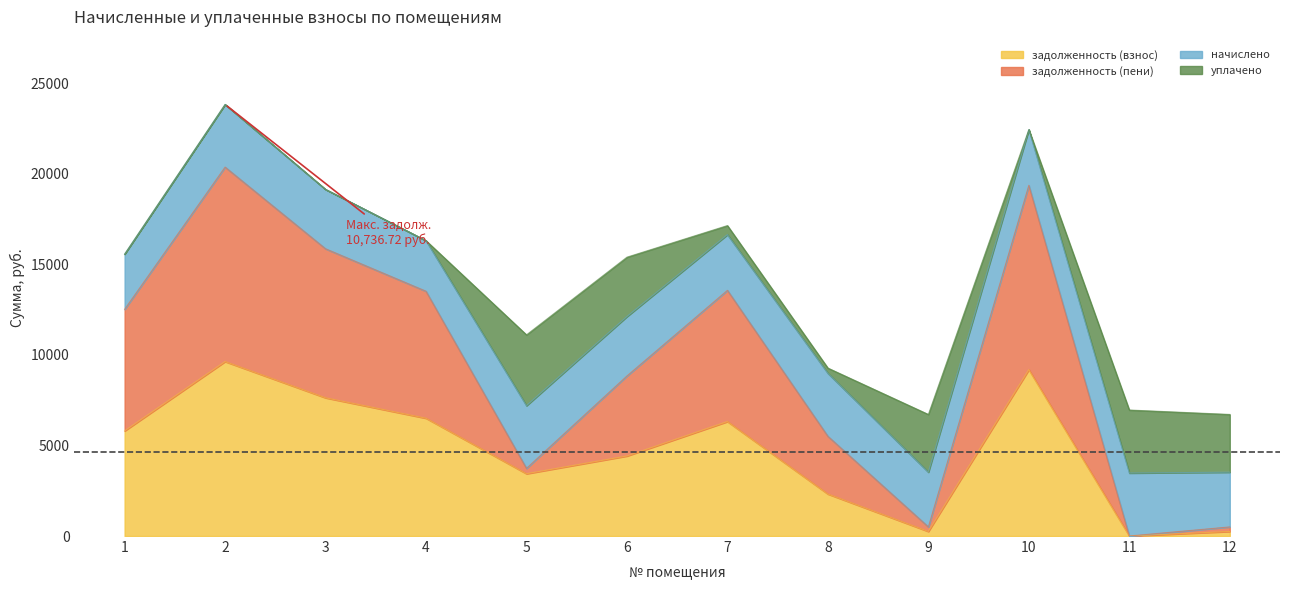

What are all the series names shown in the legend?

задолженность (взнос), задолженность (пени), начислено, уплачено